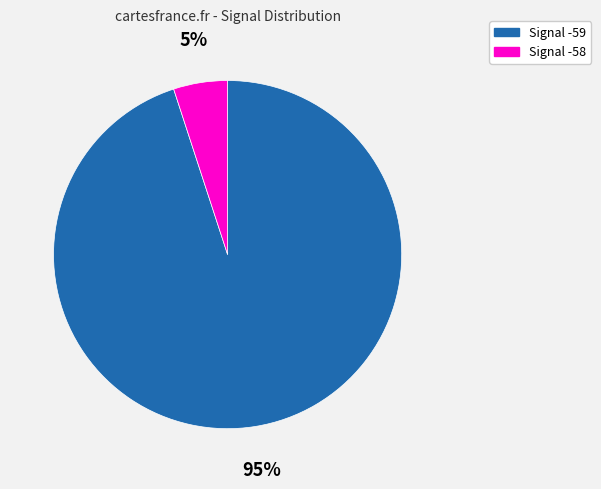

Count the number of slices in the pie.

2